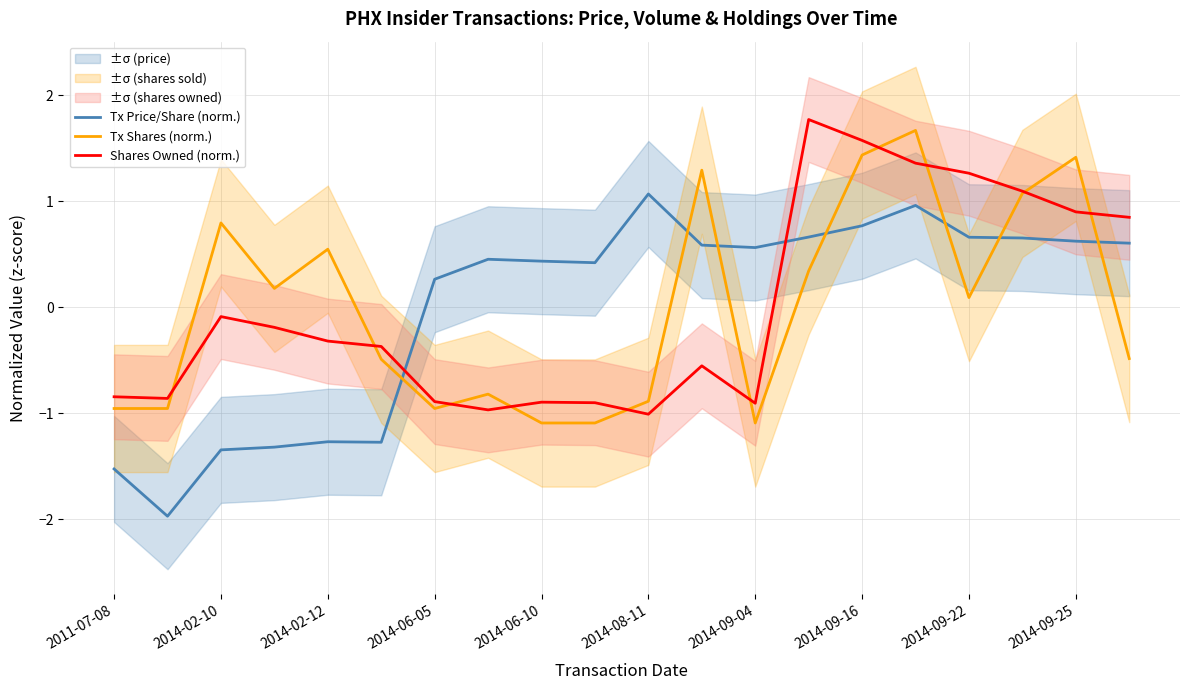

What are all the series names shown in the legend?

Tx Price/Share (norm.), Tx Shares (norm.), Shares Owned (norm.)